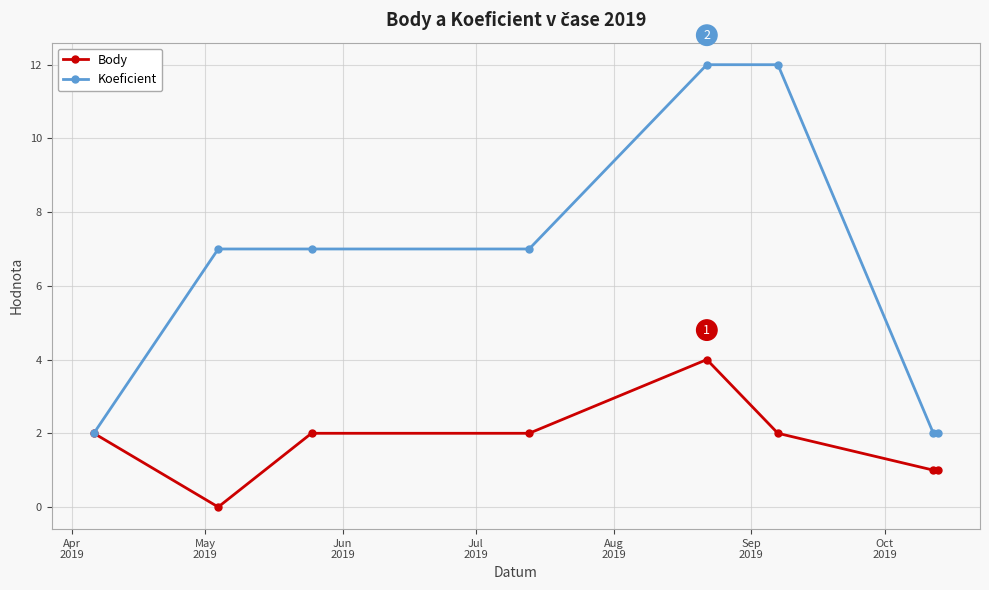

At how many categories does at least one series exceed 8?

2